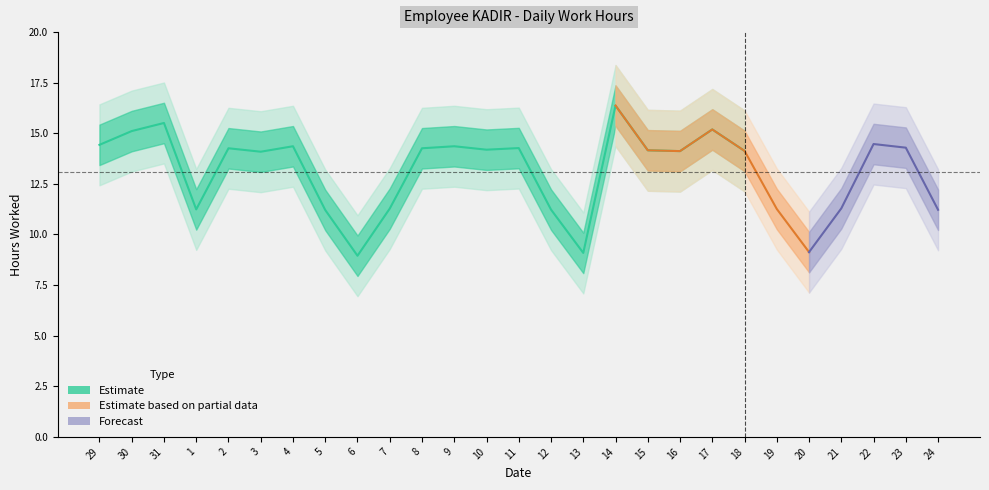

Which category has the lowest value across all series?

6